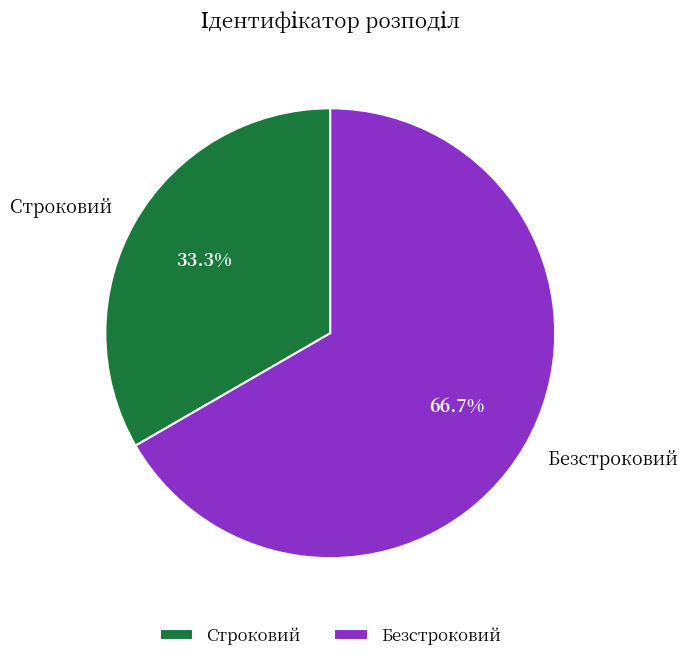

The Безстроковий slice represents 55% of the pie. True or false?

False